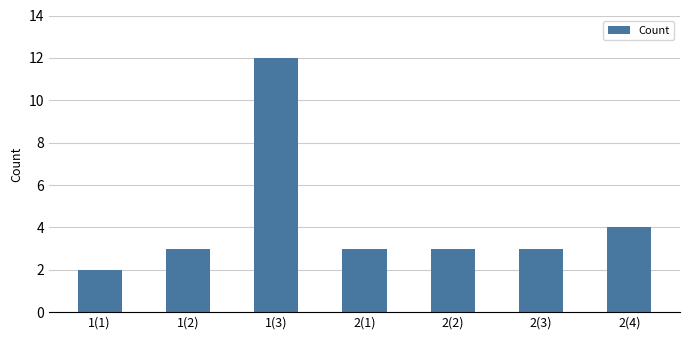

What is the minimum value shown in the chart?

2